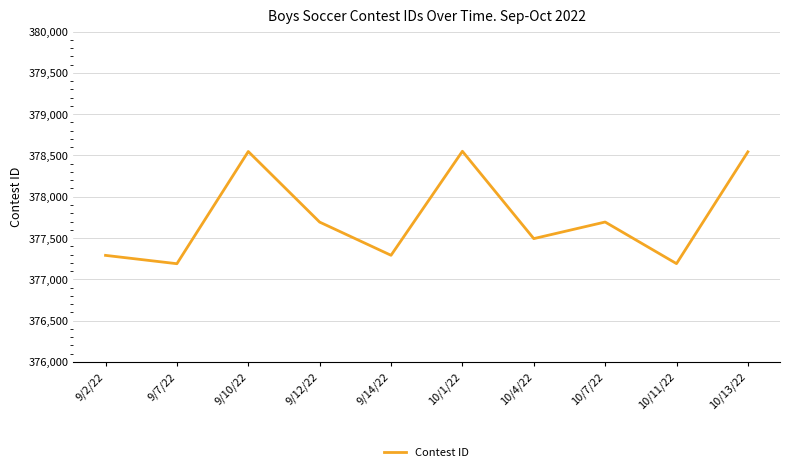

What is the greatest value displayed?

378551